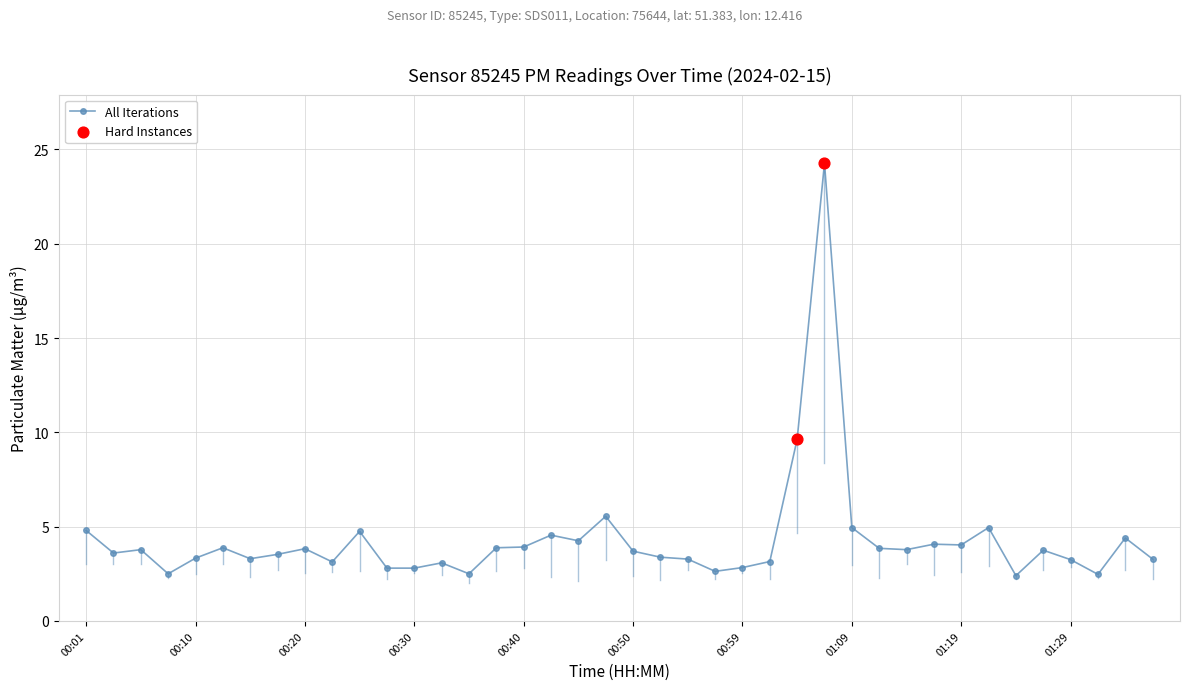

What is the difference between the second highest and minimum values?

7.2